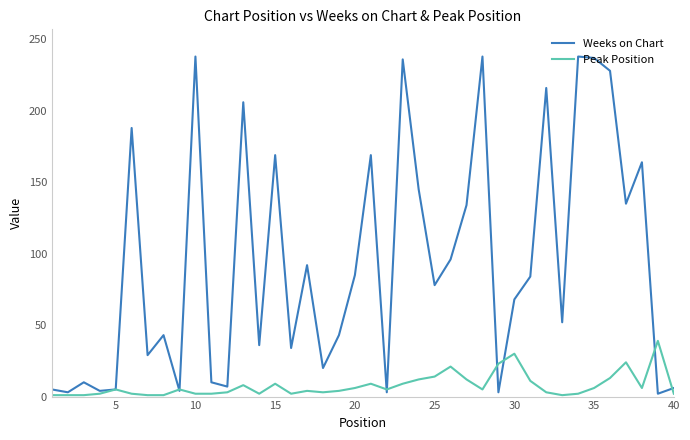

What is the highest value of the Peak Position series?

39